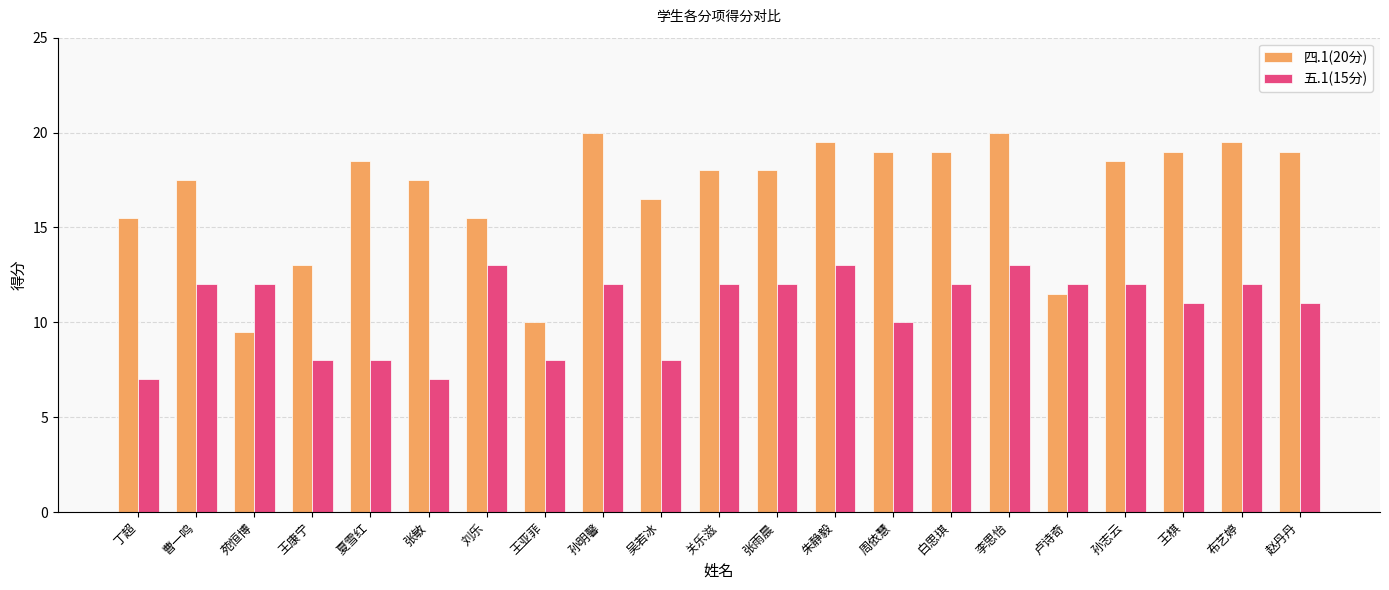

Which series has the largest total across all categories?

四.1(20分)